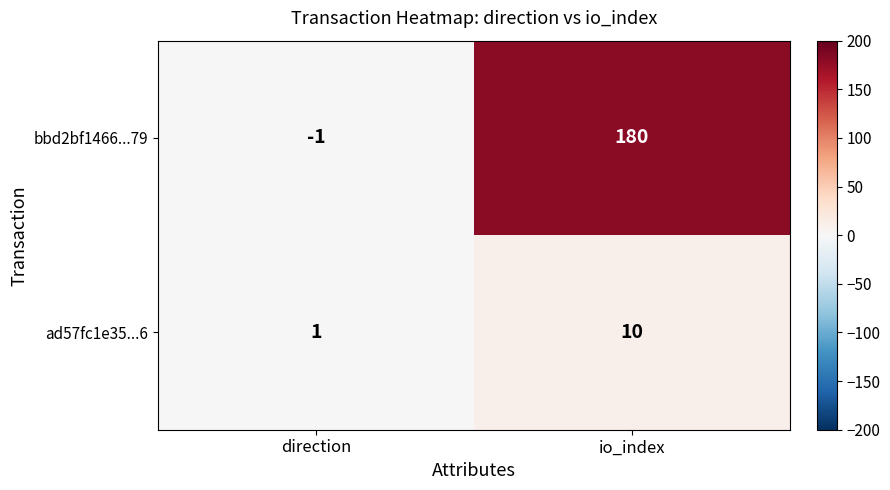

List the series in order of their peak value, lowest first.

ad57fc1e35...6, bbd2bf1466...79